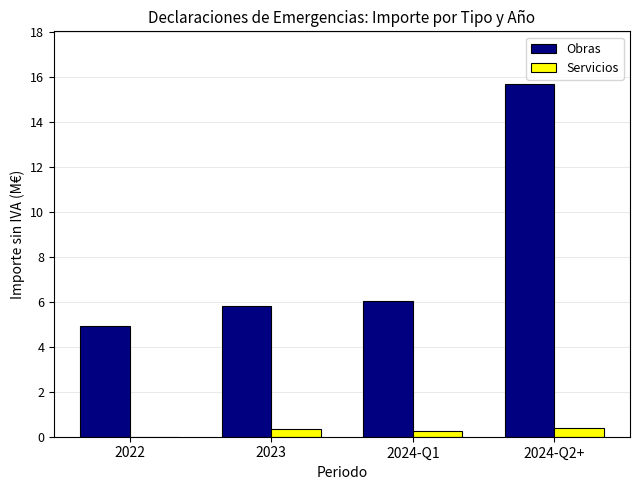

Between 2023 and 2024-Q2+, which series saw the biggest shift?

Obras